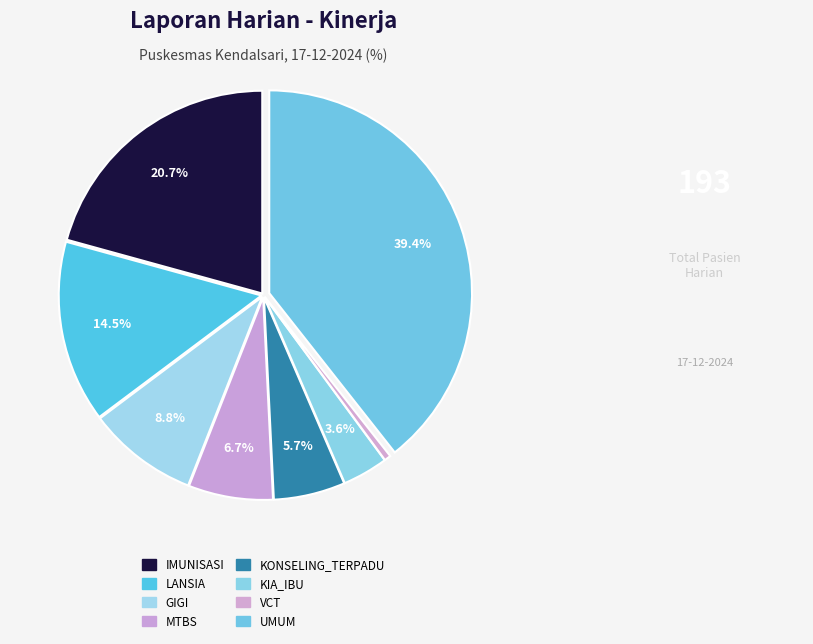

Count the number of slices in the pie.

8